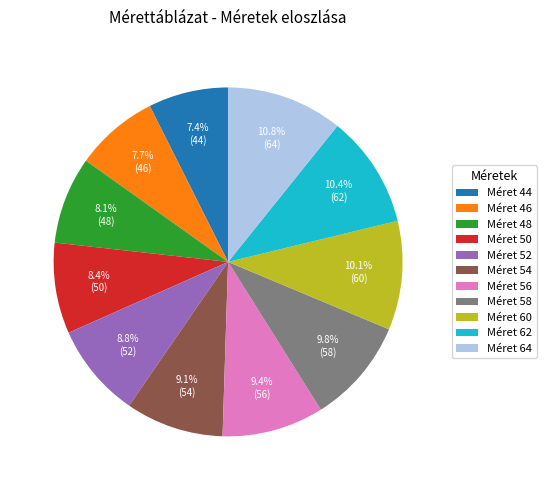

Is Méret 58 the majority of the pie?

No